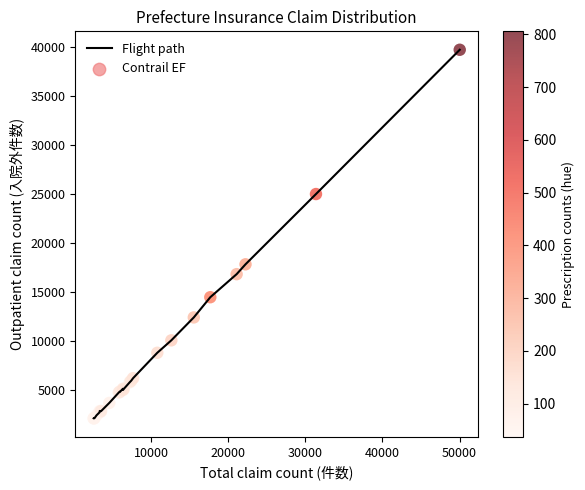

What is the smallest value displayed?

2073